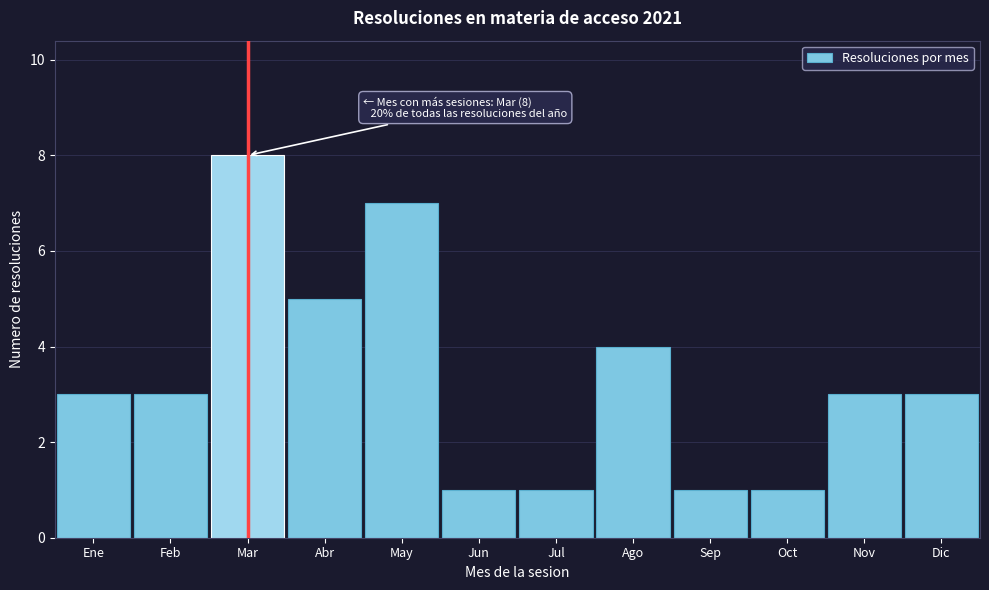

Reading right to left, transcribe all the data shown in this chart.

Dic=3	Nov=3	Oct=1	Sep=1	Ago=4	Jul=1	Jun=1	May=7	Abr=5	Mar=8	Feb=3	Ene=3